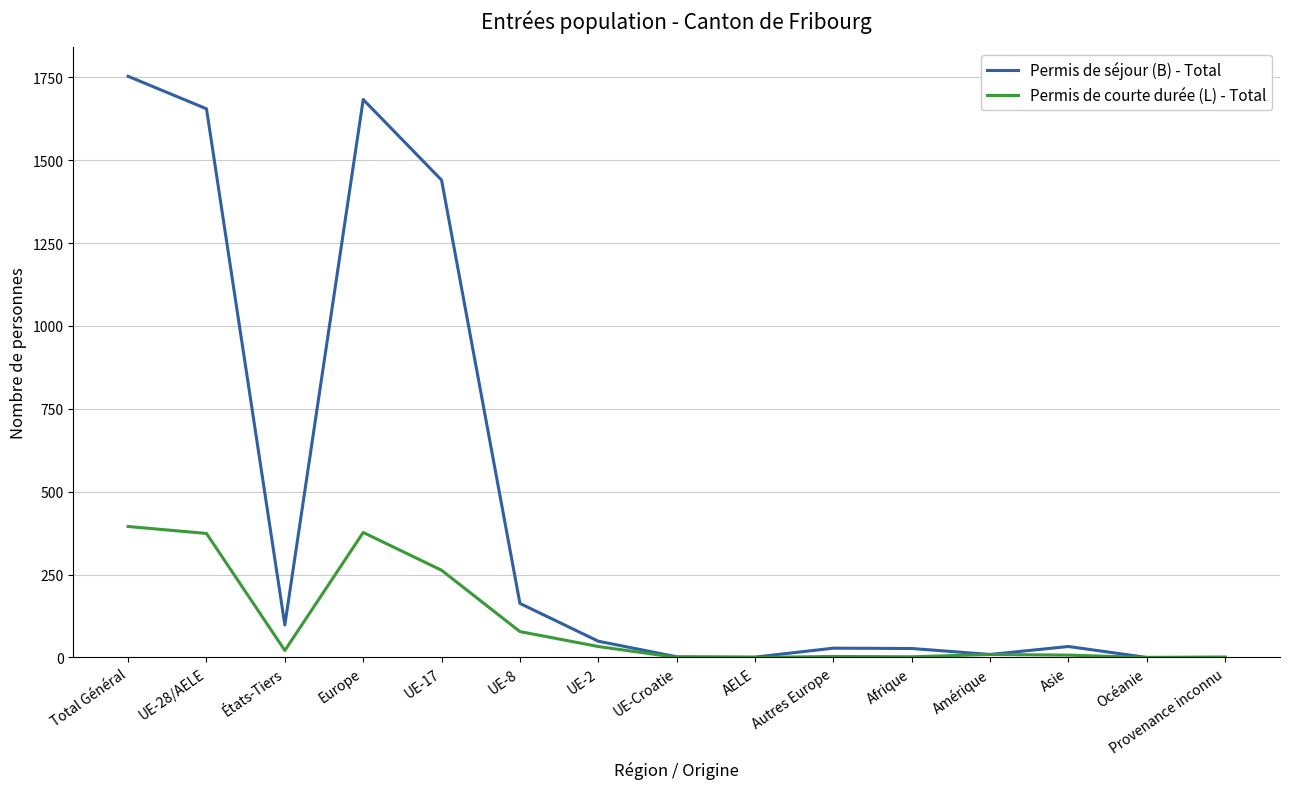

How many lines are shown in the chart?

2